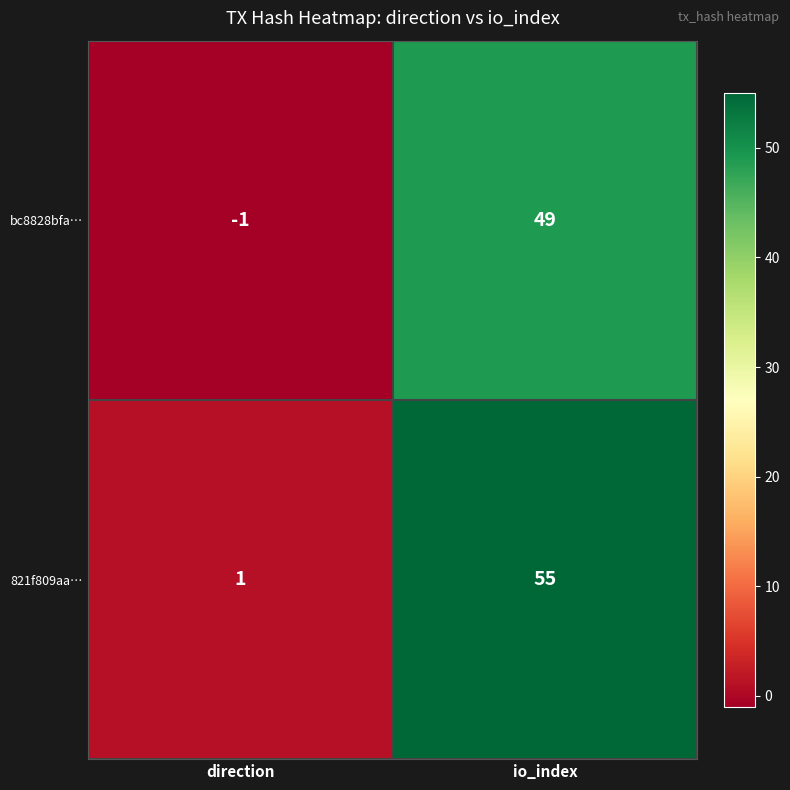

What is the highest value of the 821f809aa… series?

55